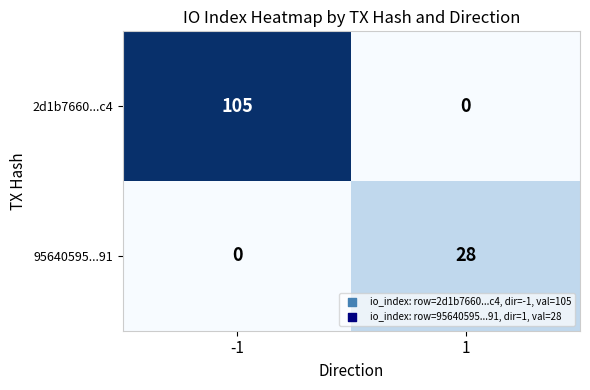

Which series has the widest spread of values?

2d1b7660...c4